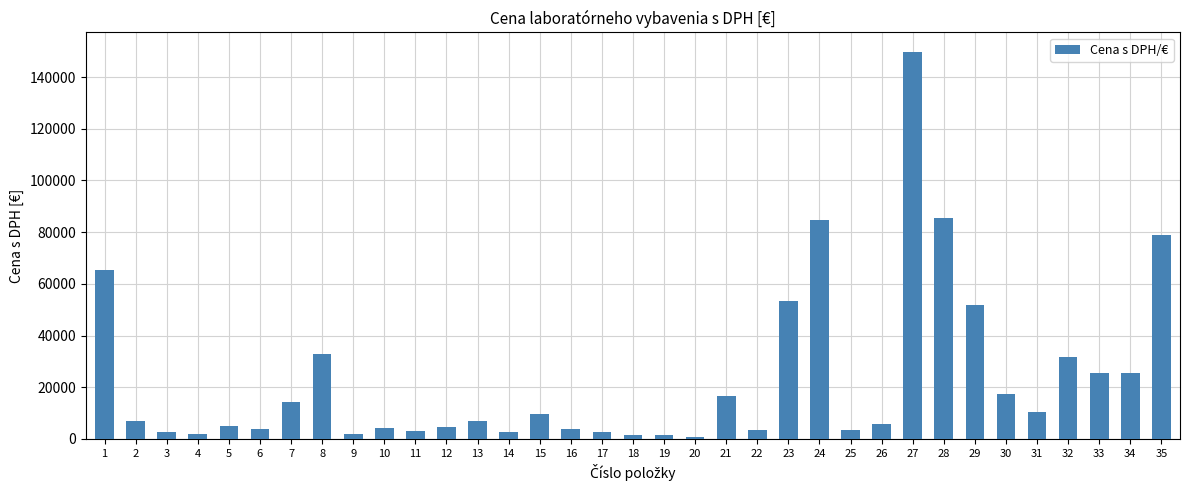

Is it true that the value at 1 is 65280.0?

True